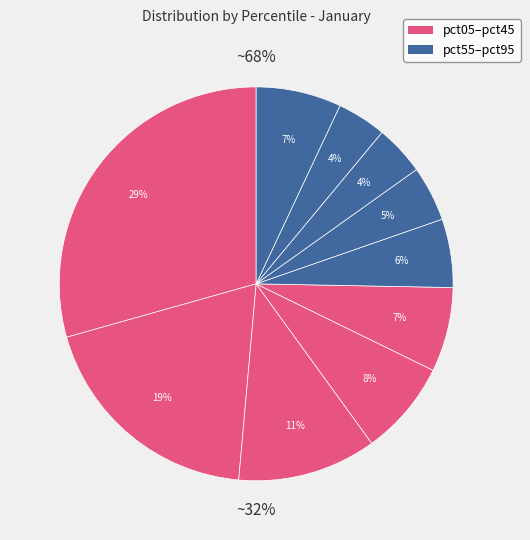

The pct25 slice represents 19% of the pie. True or false?

False